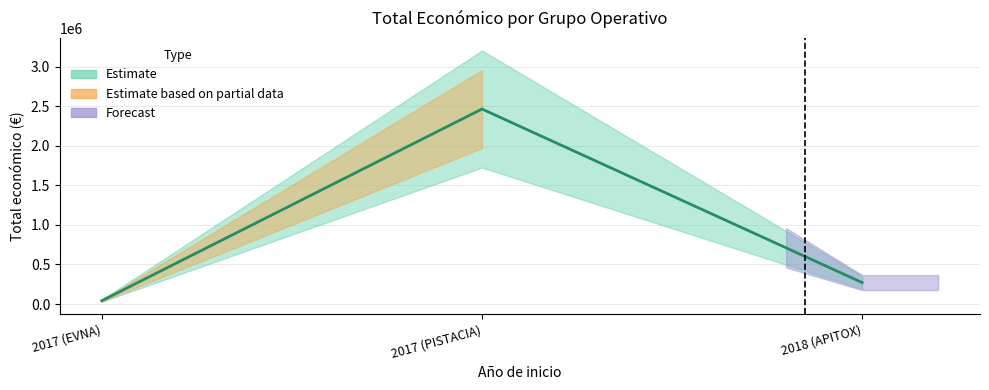

Reading left to right, extract all data points from this chart.

42072	2464572	271552